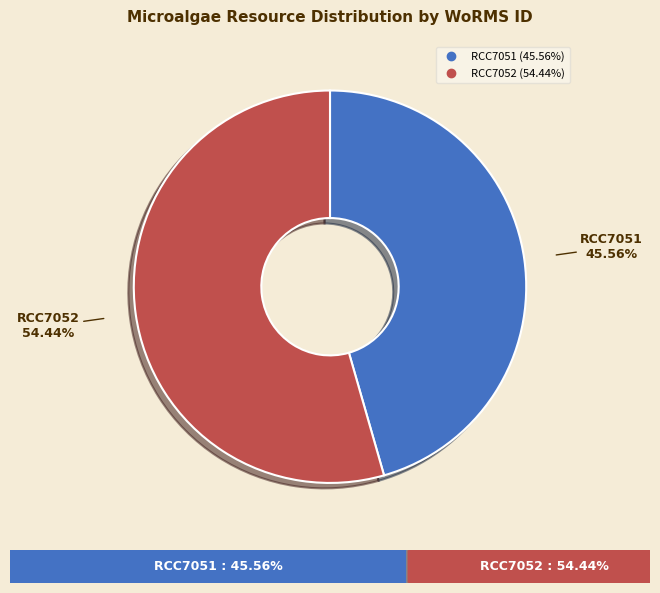

How many slices are in this pie chart?

2